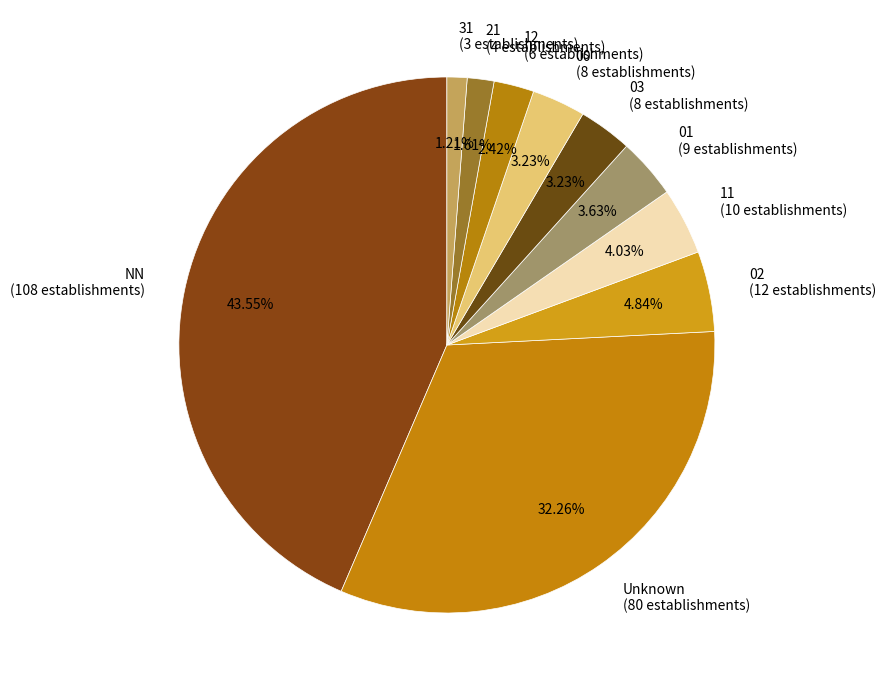

Which has a higher value, 00 (8 establishments) or 11 (10 establishments)?

11 (10 establishments)